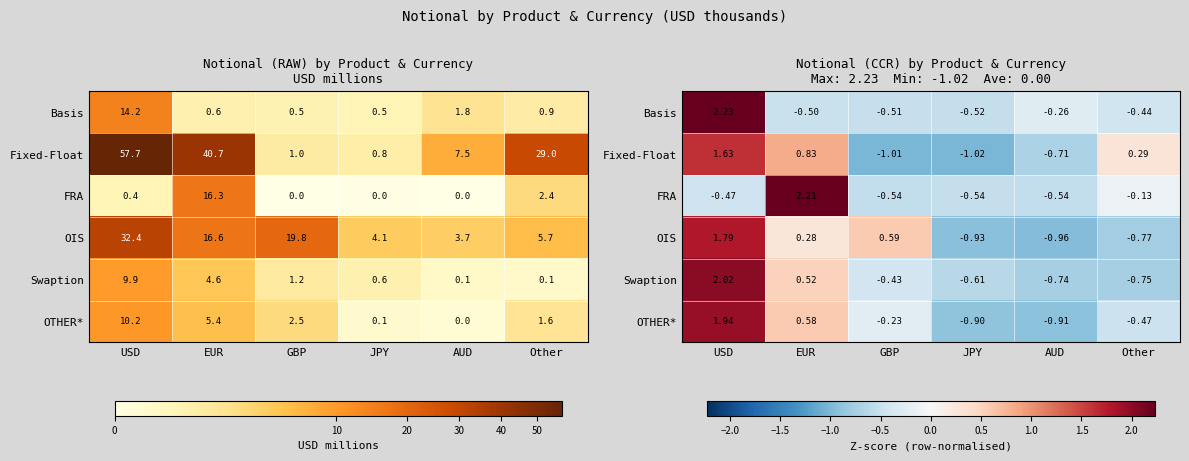

Rank the series at JPY from lowest to highest value.

Fixed-Float, OIS, OTHER*, Swaption, FRA, Basis